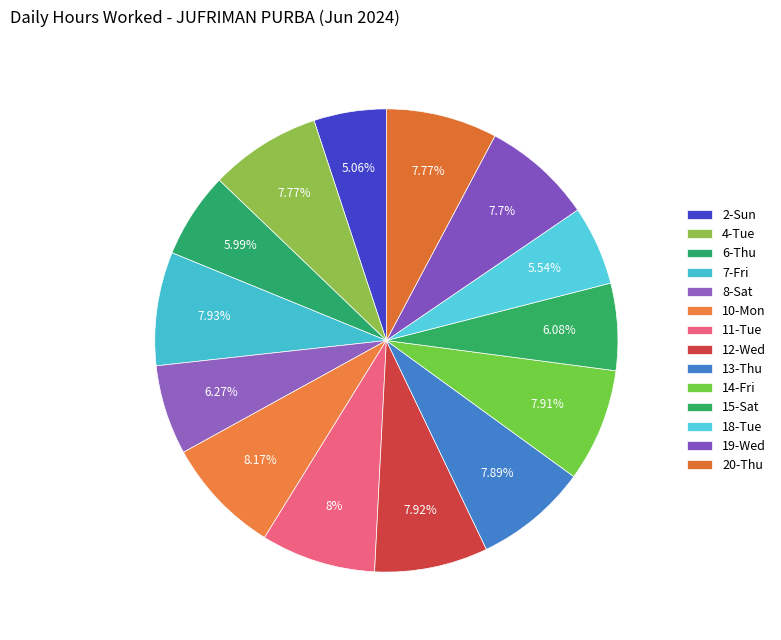

Does any single category account for the majority?

No